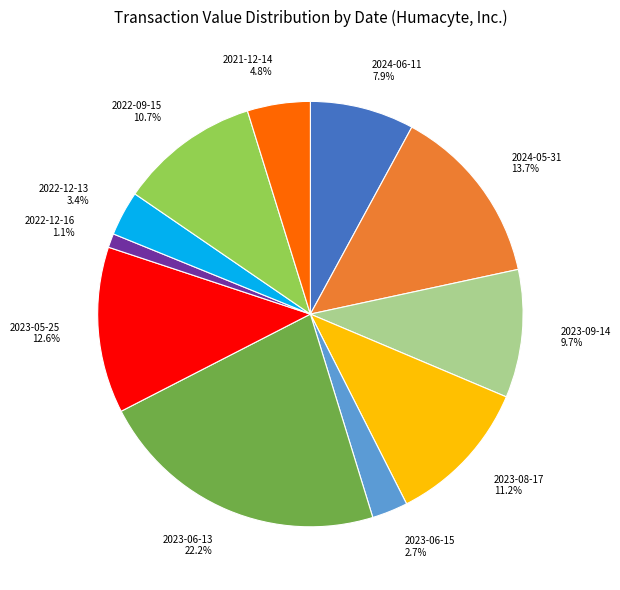

Is there a majority slice in this chart?

No